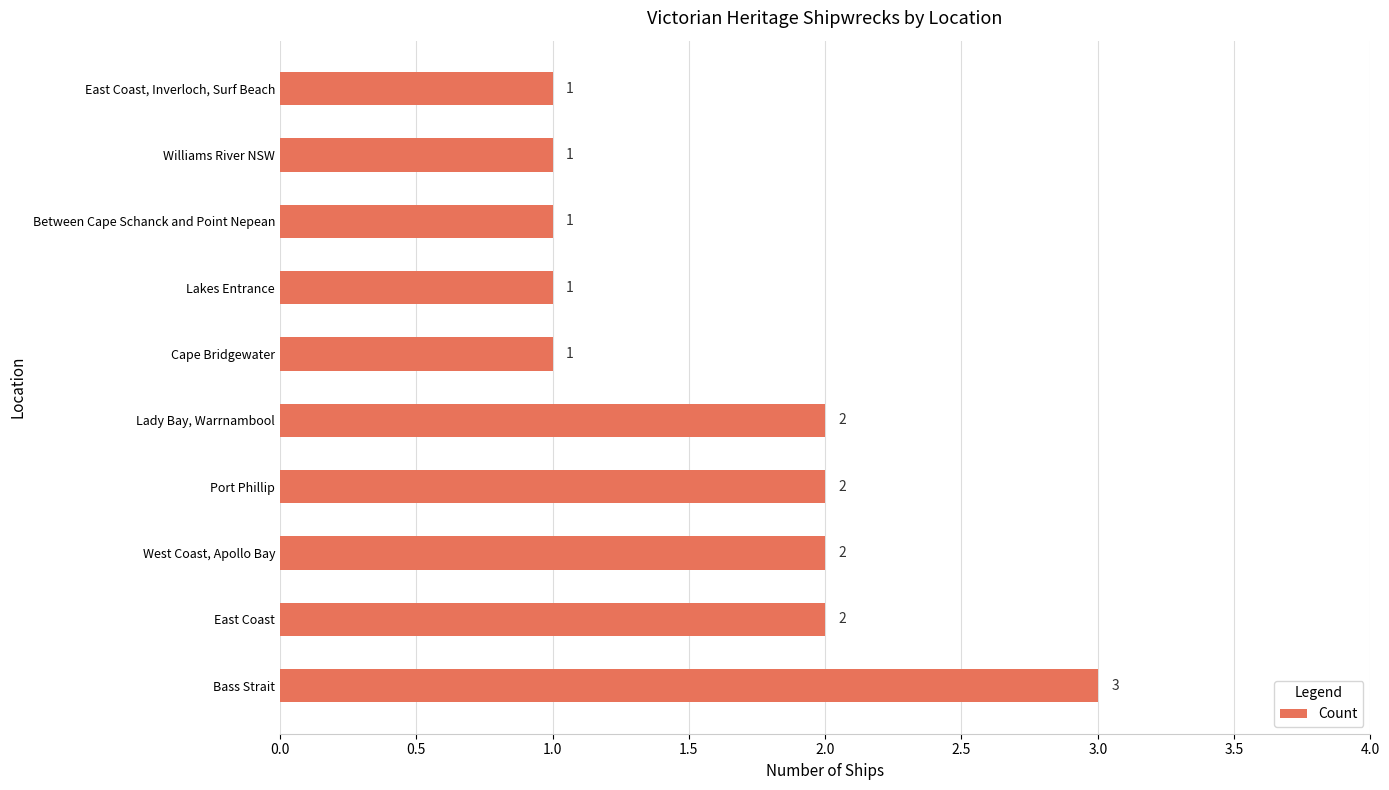

How many values are between 1 and 2?

9